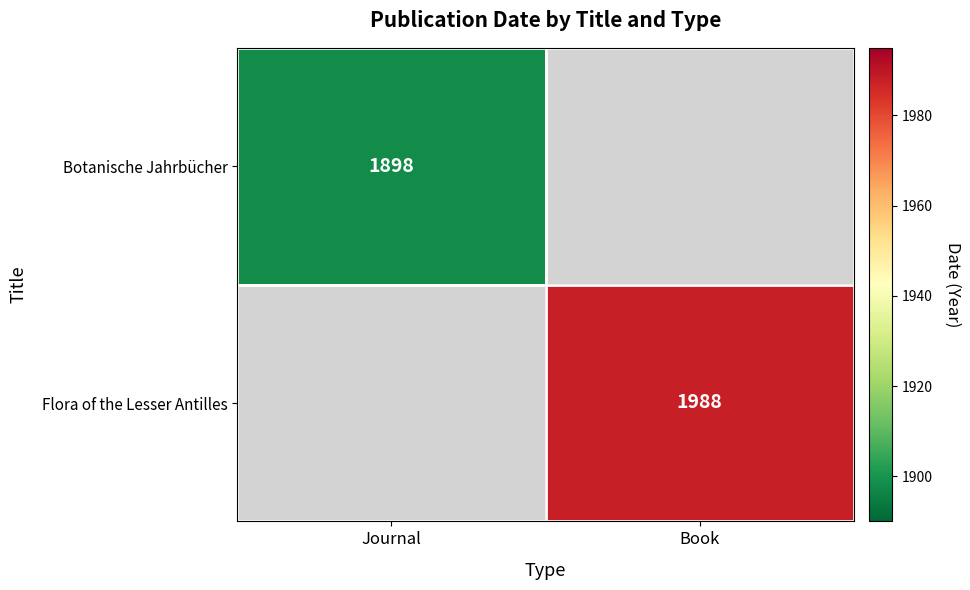

True or false: Botanische Jahrbücher has a value of 559.9 at Journal.

False